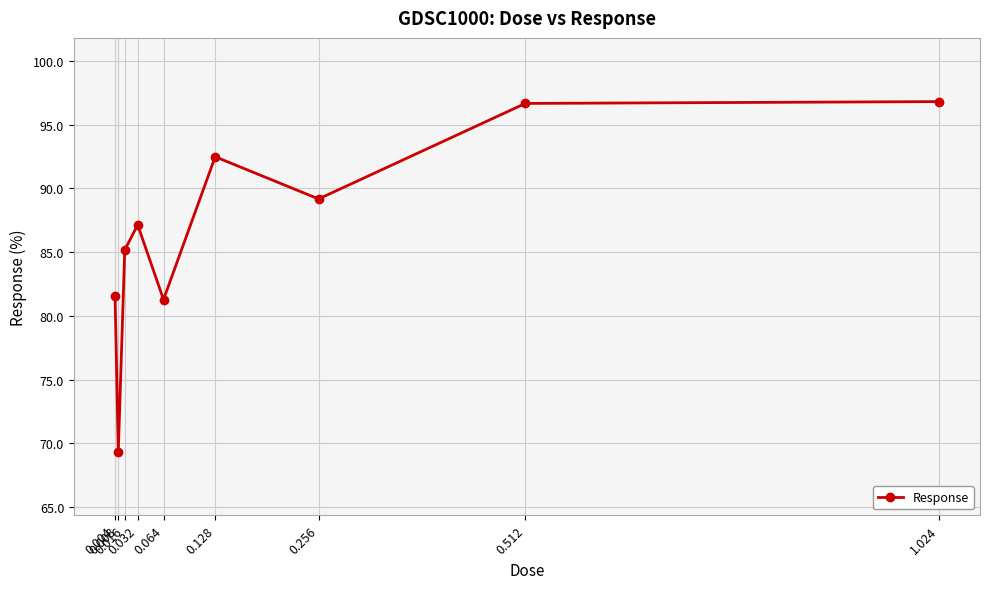

Where is the data nearest to the value 83?

0.004